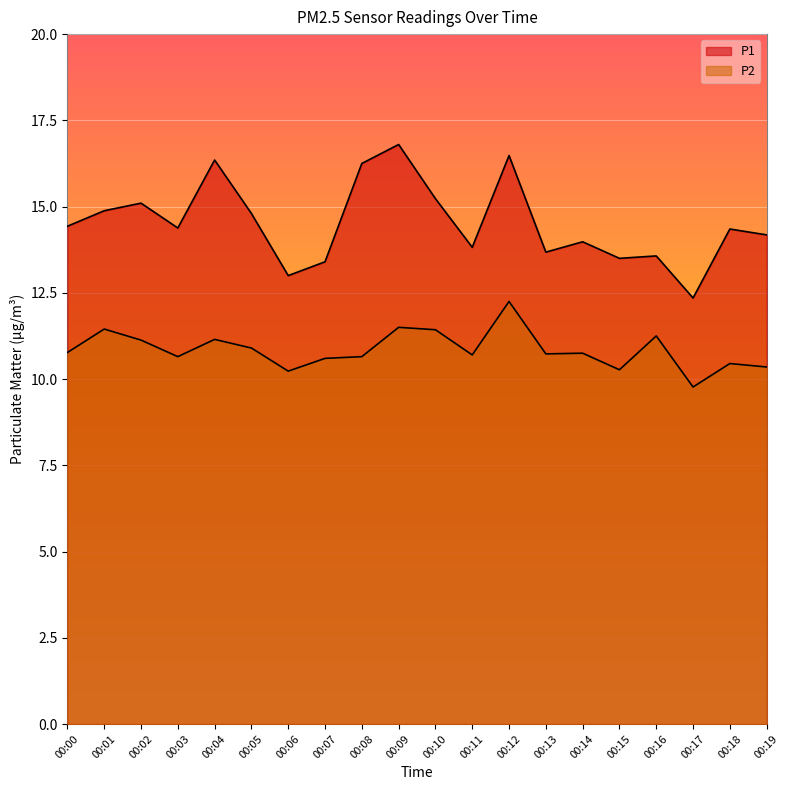

Between 00:09 and 00:02, which is larger?

00:09